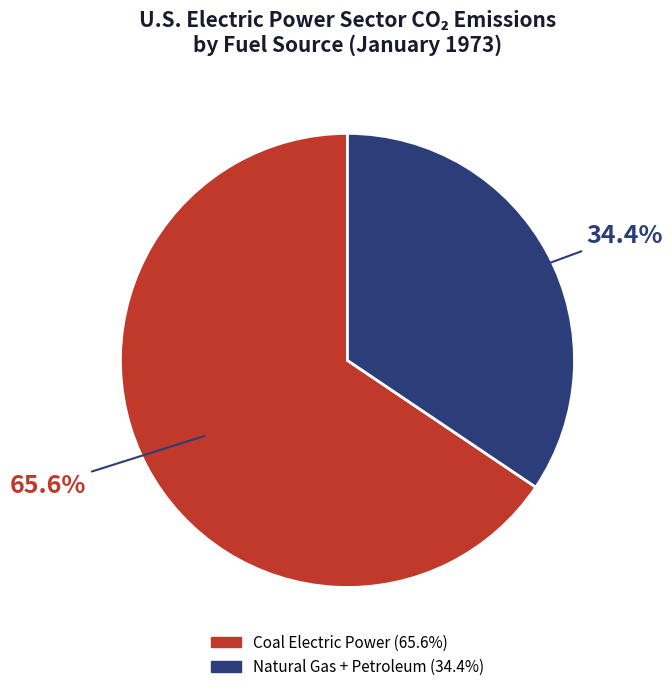

To the nearest percent, what is the difference between the largest and smallest slice percentages?

31%